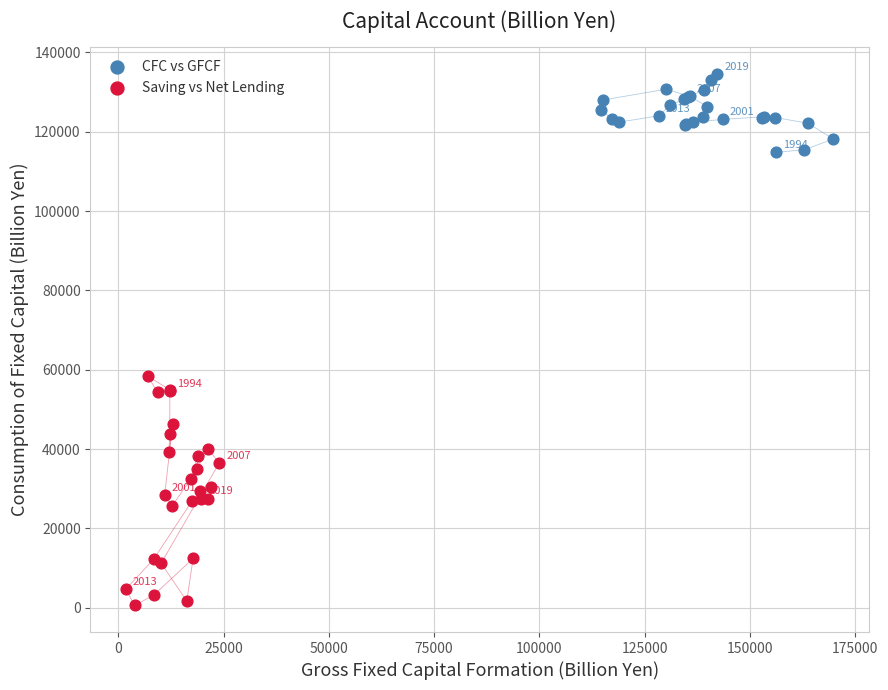

Which series has the widest spread of Y values?

Saving vs Net Lending